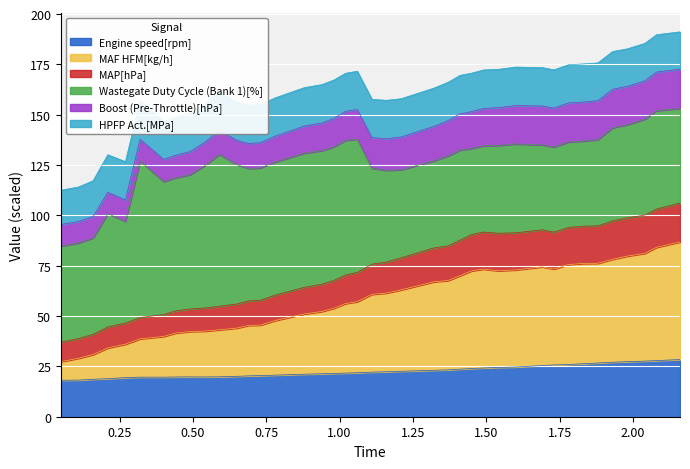

What is the minimum value for Engine speed[rpm]?

18.1